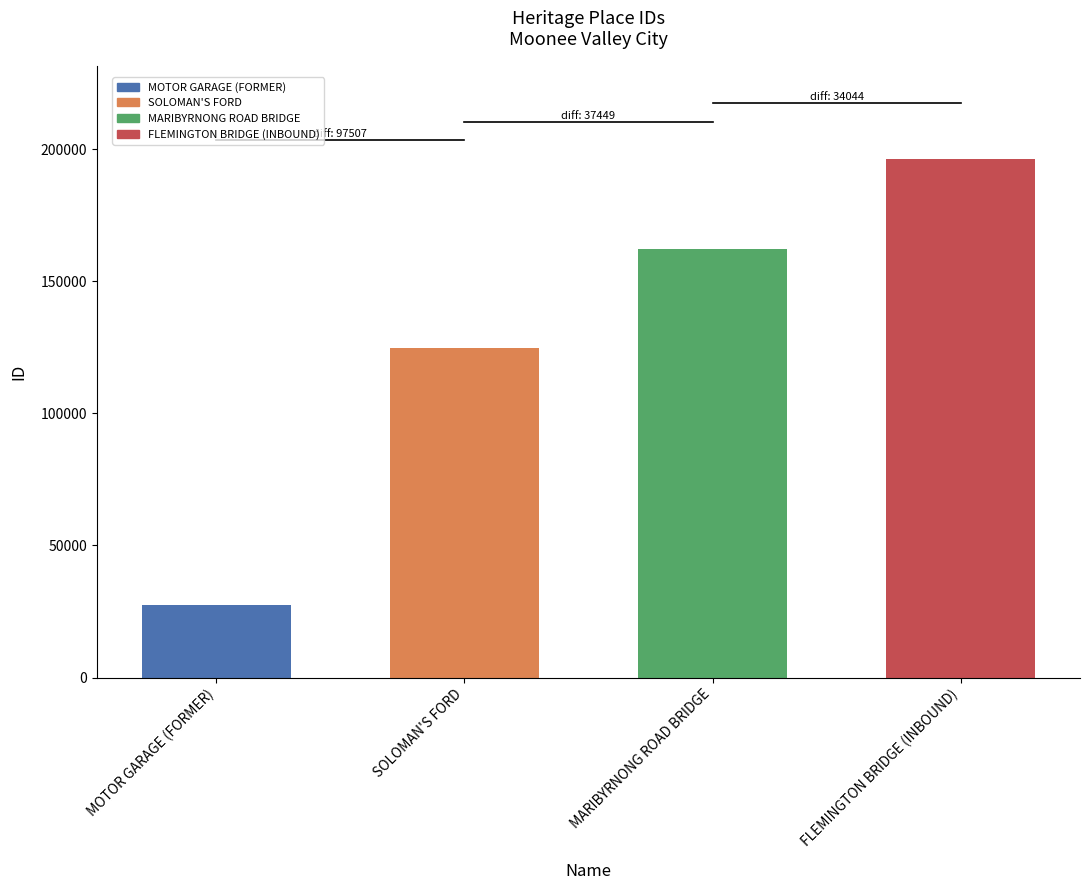

How many series are shown in this chart?

1